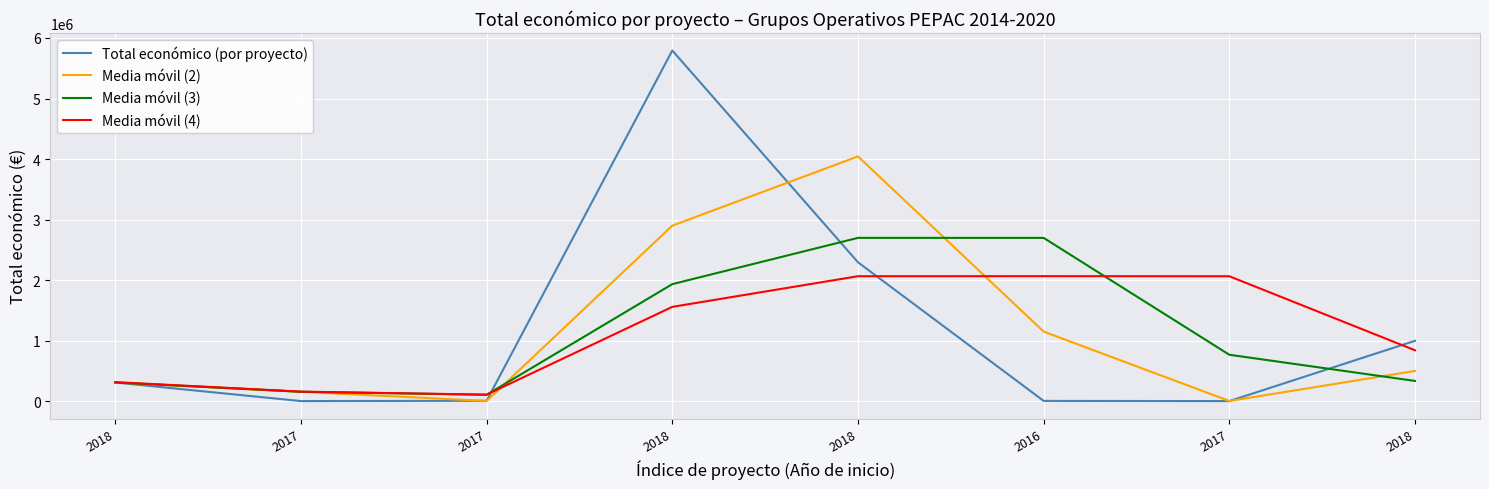

What are all the series names shown in the legend?

Total económico (por proyecto), Media móvil (2), Media móvil (3), Media móvil (4)